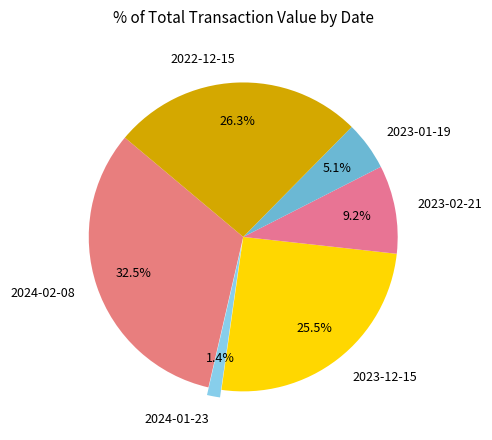

To the nearest percent, what percentage of the pie is 2022-12-15?

26%